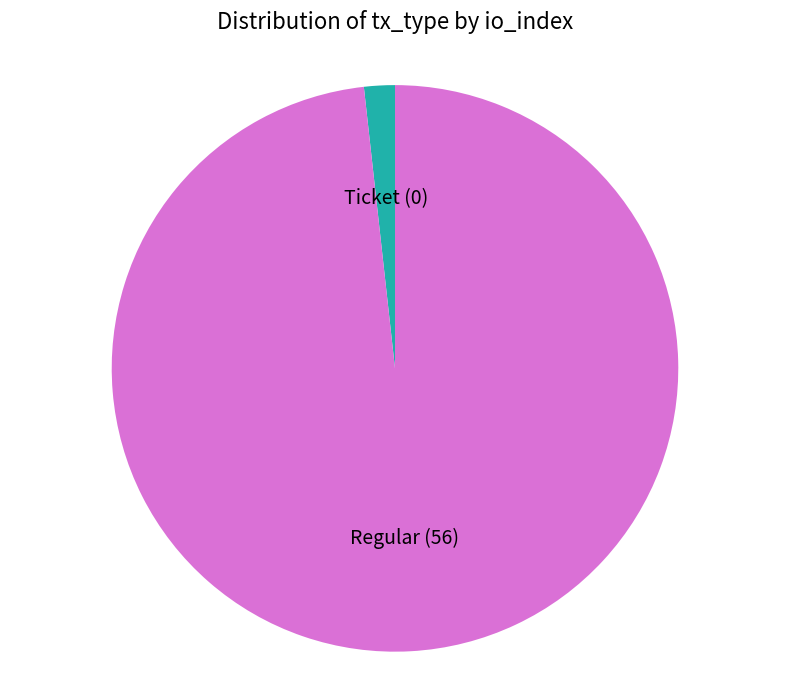

Which slice is the largest?

Regular (56)